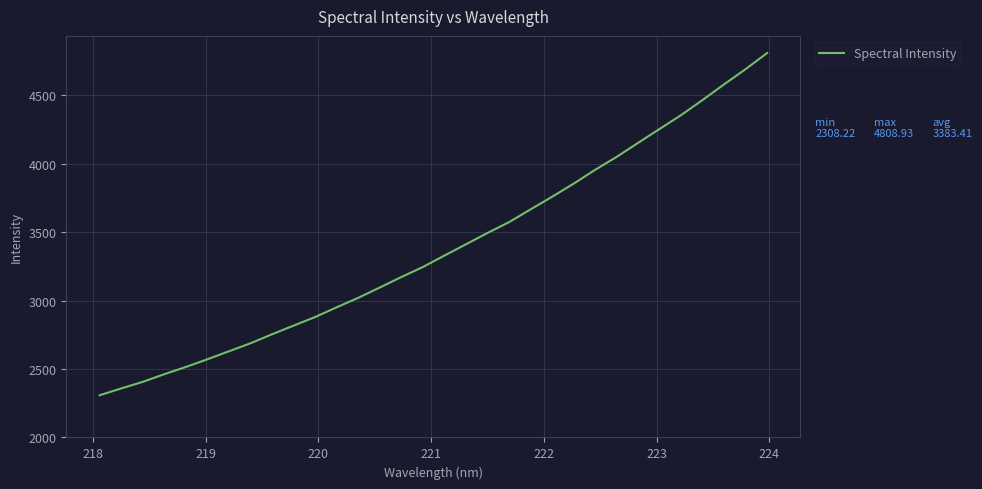

What is the greatest value displayed?

4808.9